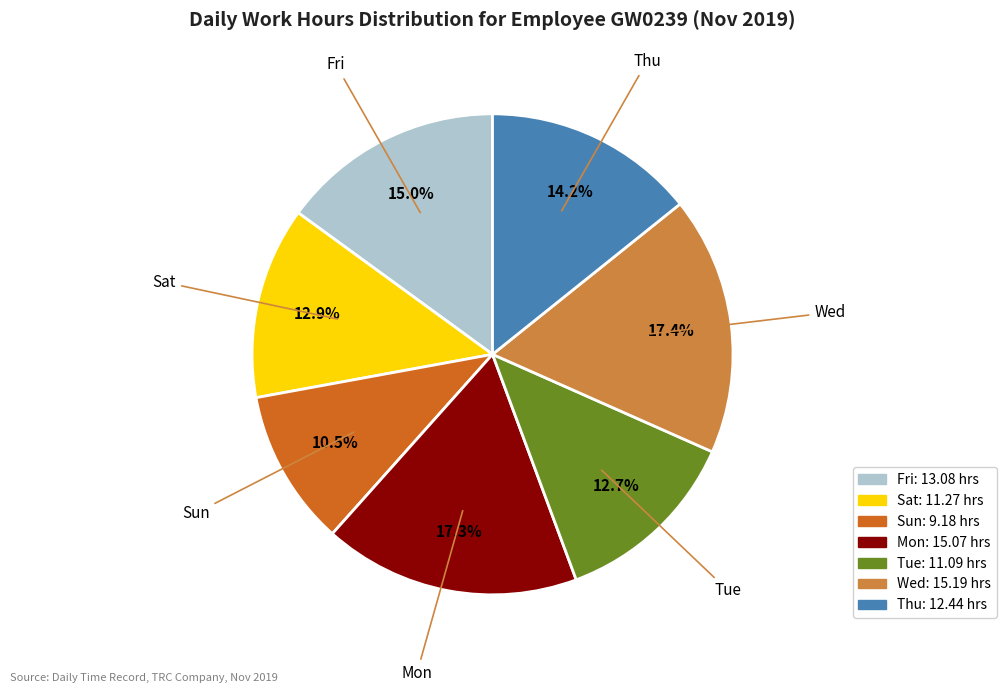

Which category has the smallest portion of the pie?

Sun